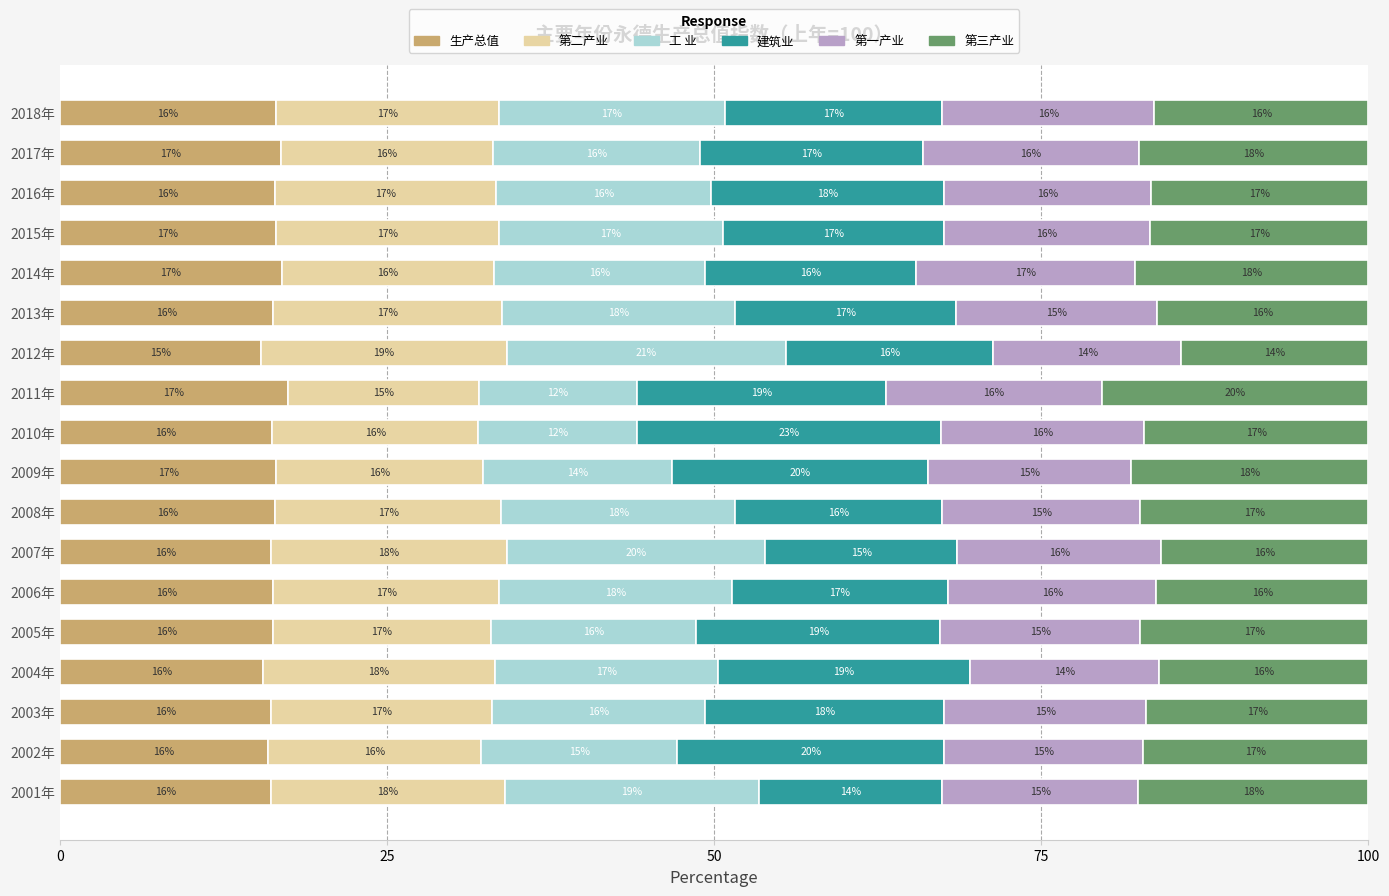

Is it true that 生产总值 equals 31.3 at 2011年?

False